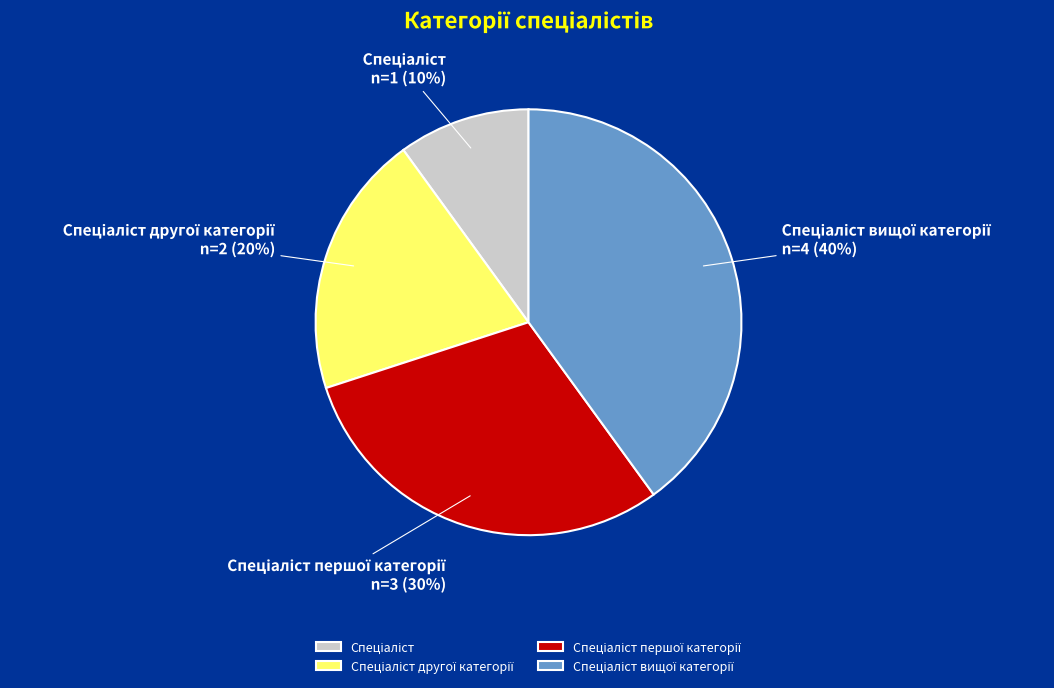

Is there a majority slice in this chart?

No